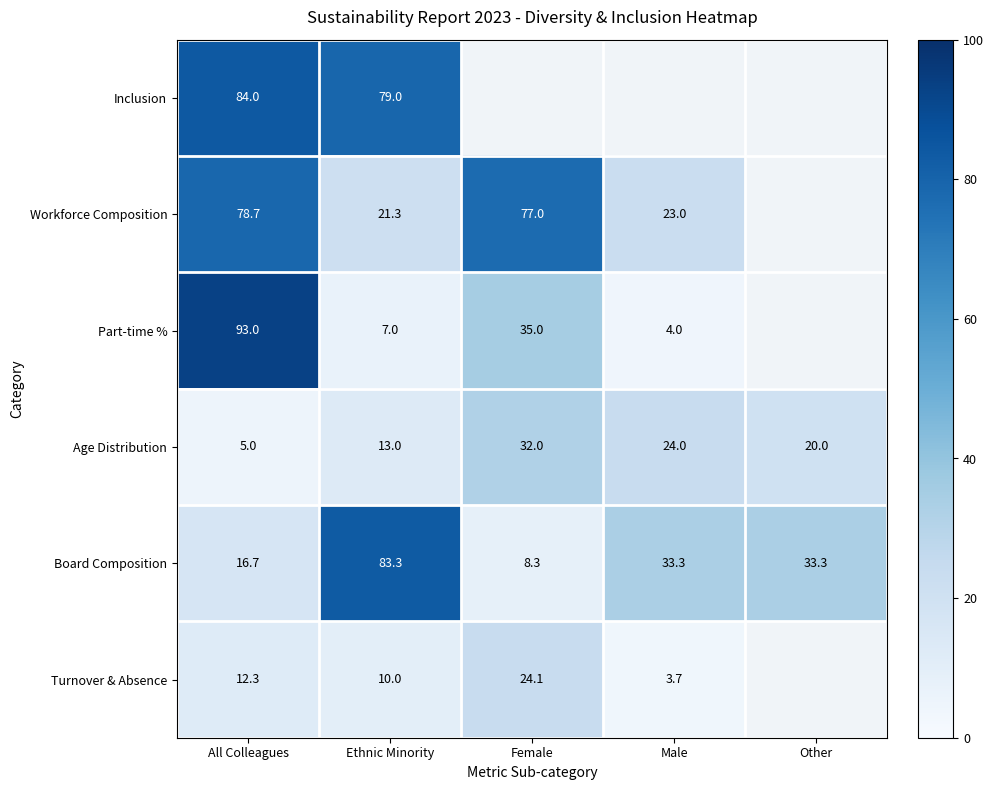

Which category has the highest value across all series?

All Colleagues